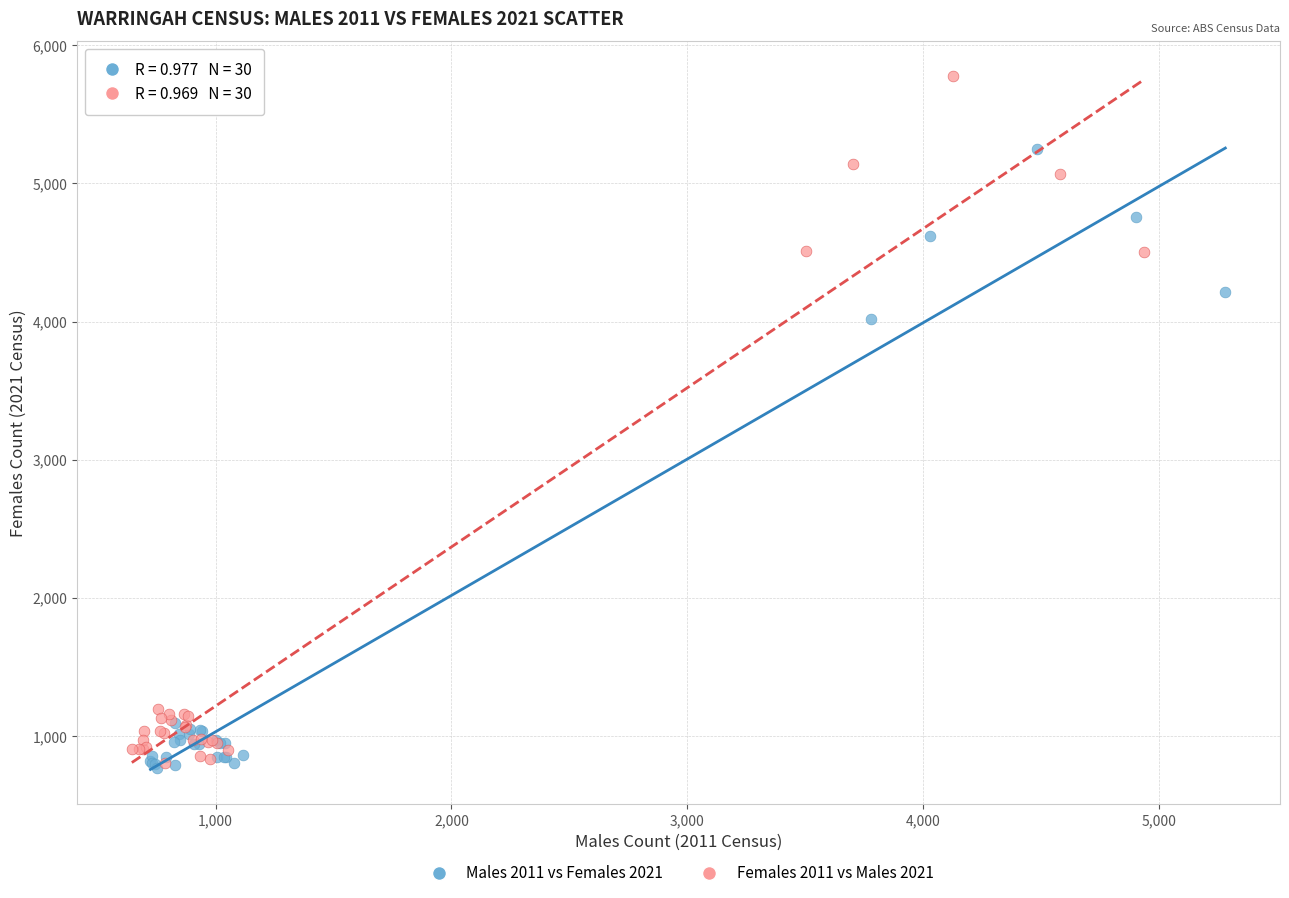

Which series reaches the maximum Y coordinate?

Females 2011 vs Males 2021